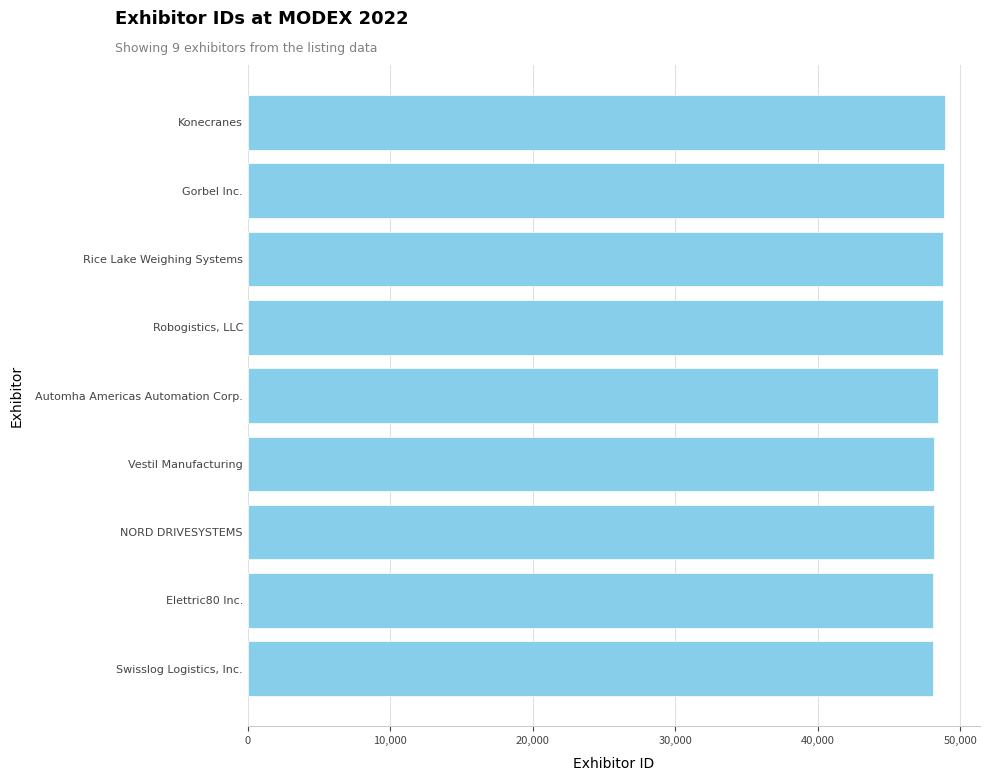

List the labels in order of value, largest first.

Konecranes, Gorbel Inc., Rice Lake Weighing Systems, Robogistics, LLC, Automha Americas Automation Corp., Vestil Manufacturing, NORD DRIVESYSTEMS, Elettric80 Inc., Swisslog Logistics, Inc.